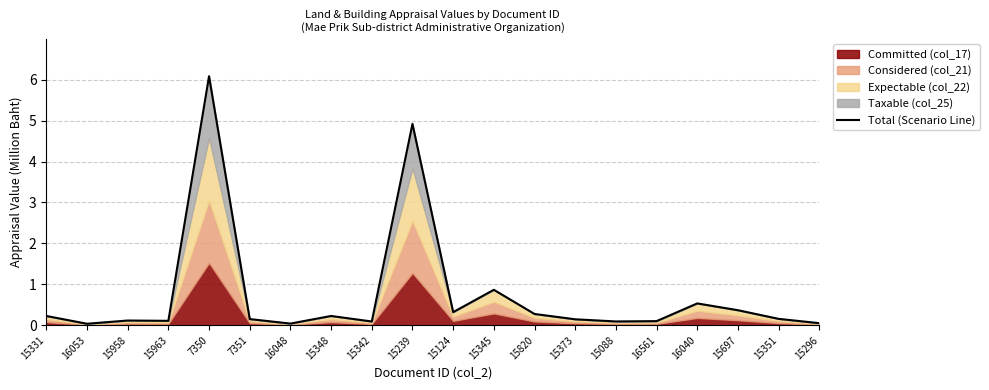

True or false: there are more than 0 points higher than both neighbors.

True